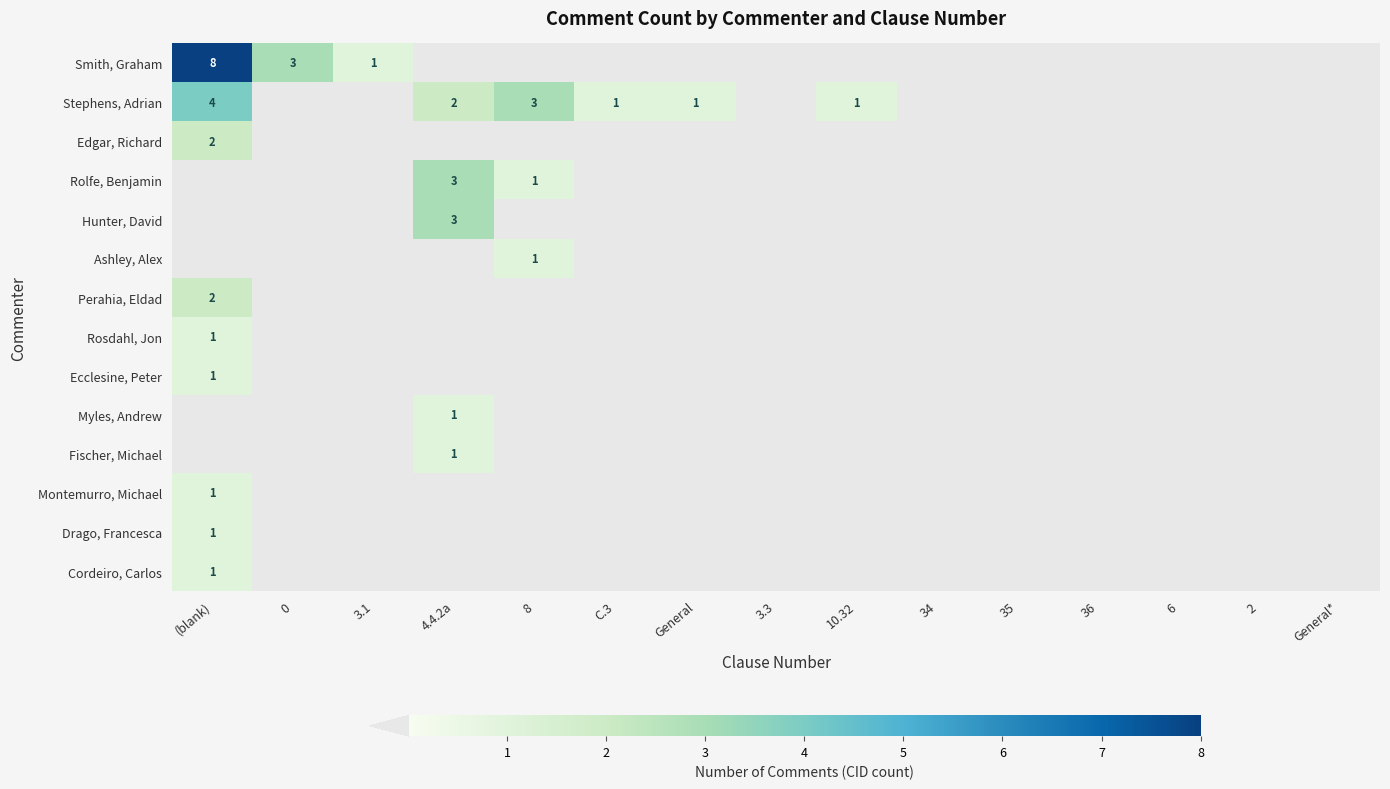

True or false: Stephens, Adrian has a value of 0 at 0.

True